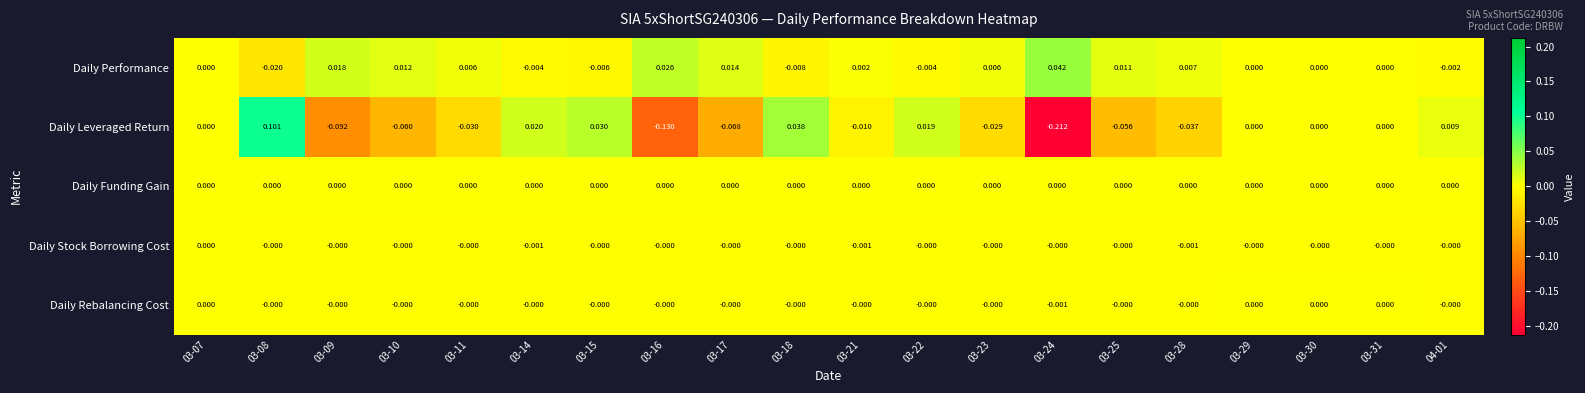

Between 03-18 and 03-29, which series saw the biggest shift?

Daily Leveraged Return